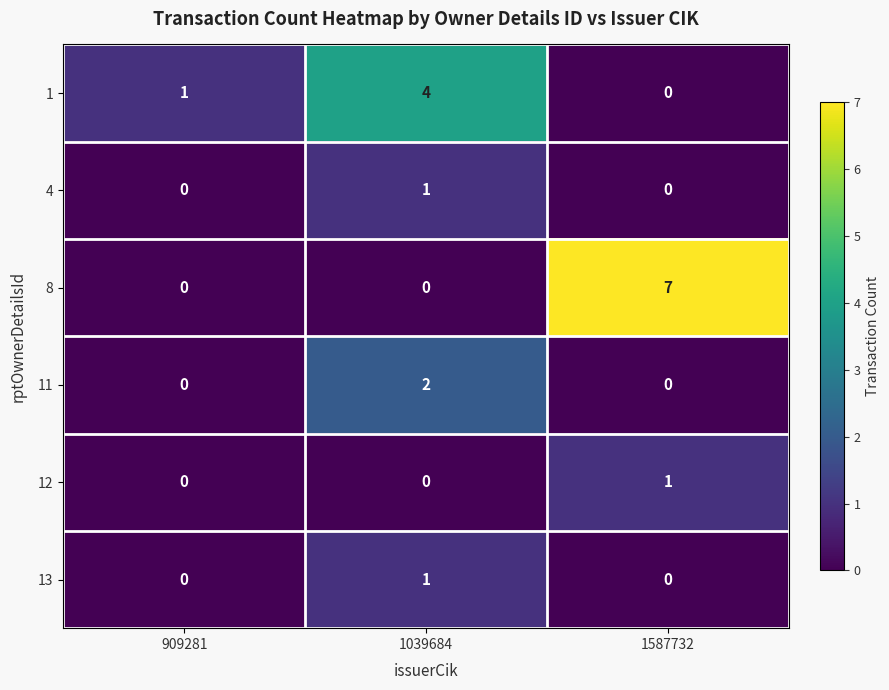

What is the difference between the highest and lowest values at 909281?

1